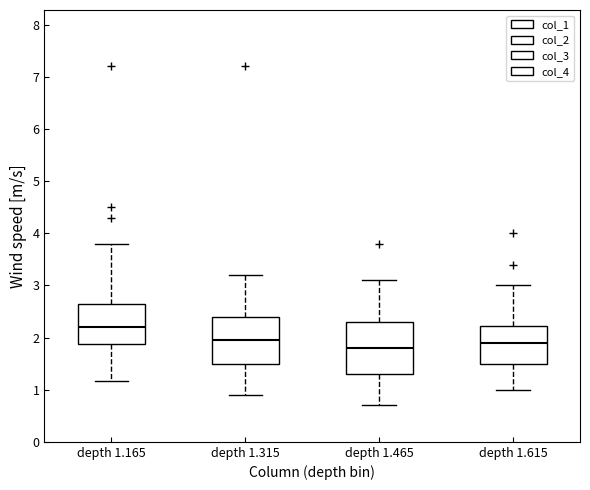

Where is the lower edge of the box for depth 1.465 on the y-axis? The values are not printed on the chart, so give them approximately, as read against the axis.

1.3